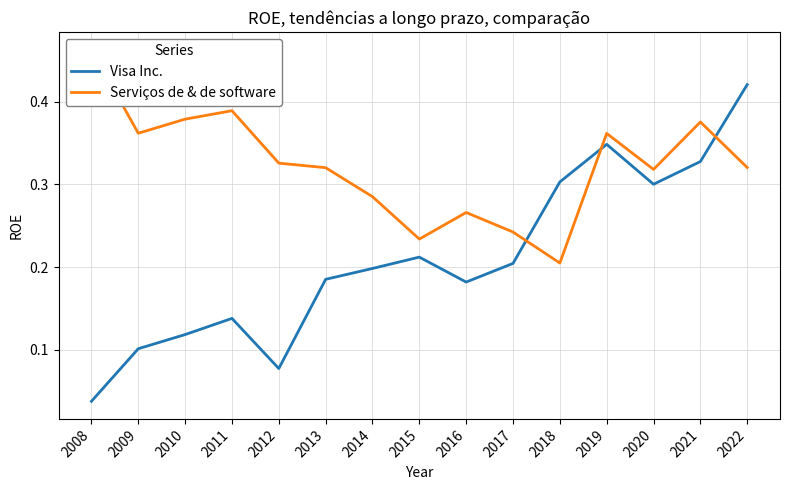

What is the total value across all series at 2018?

0.5